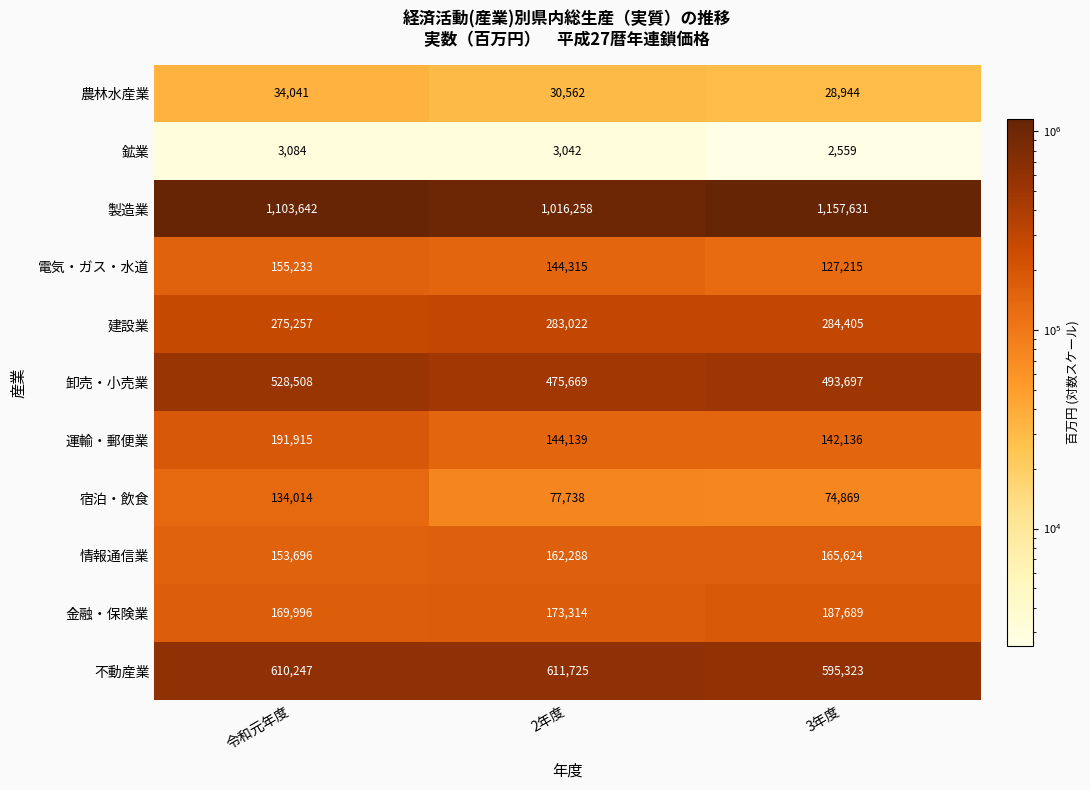

Which series has the largest range (max minus min)?

製造業